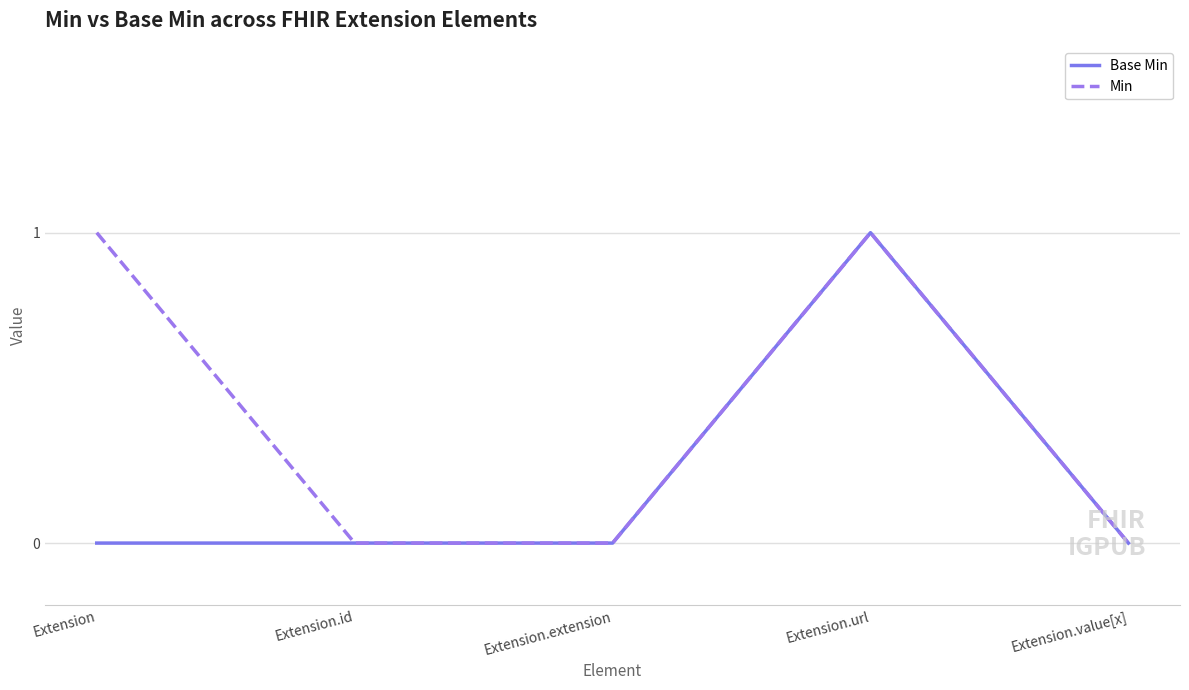

True or false: Min has more than 1 points higher than both neighbors.

False